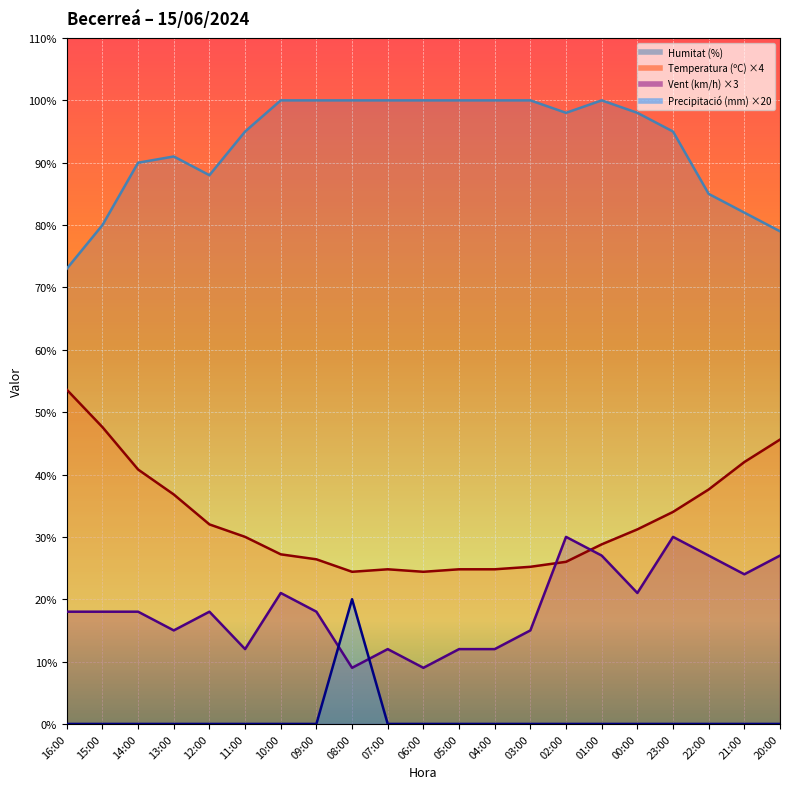

At which category does the chart reach its minimum across all series?

16:00